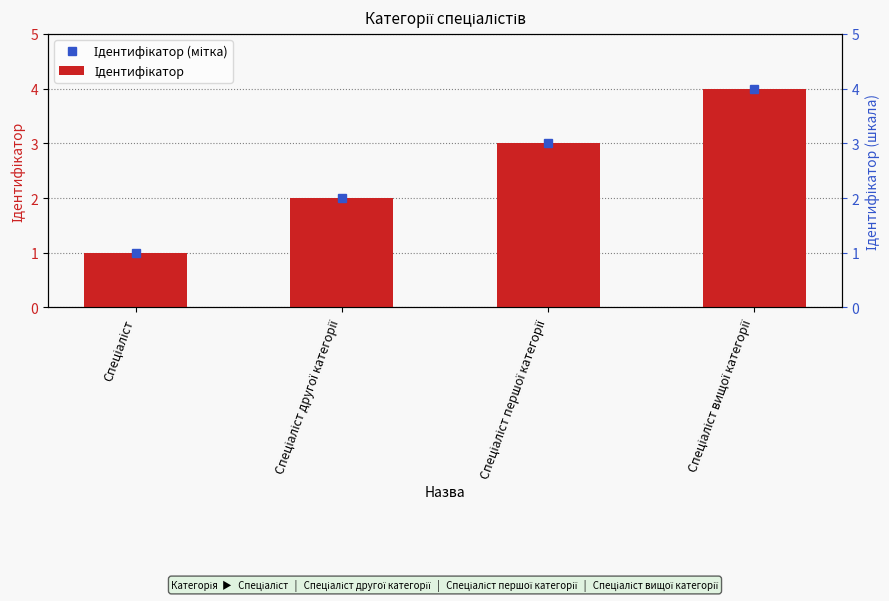

Reading right to left, extract all data points from this chart.

Спеціаліст вищої категорії=4	Спеціаліст першої категорії=3	Спеціаліст другої категорії=2	Спеціаліст=1